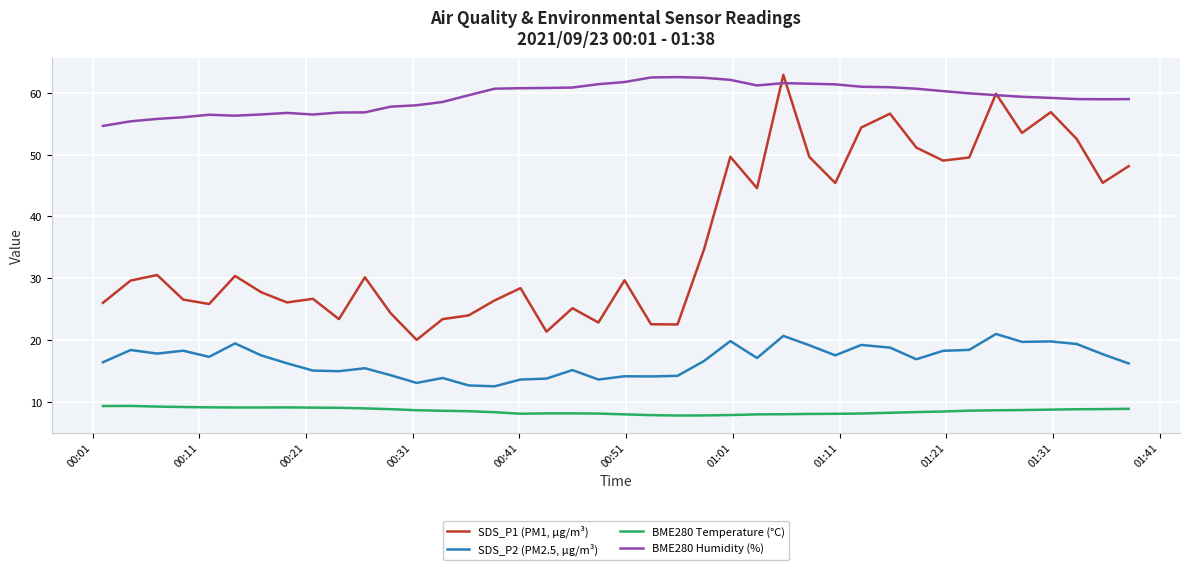

Which series has the largest range (max minus min)?

SDS_P1 (PM1, µg/m³)